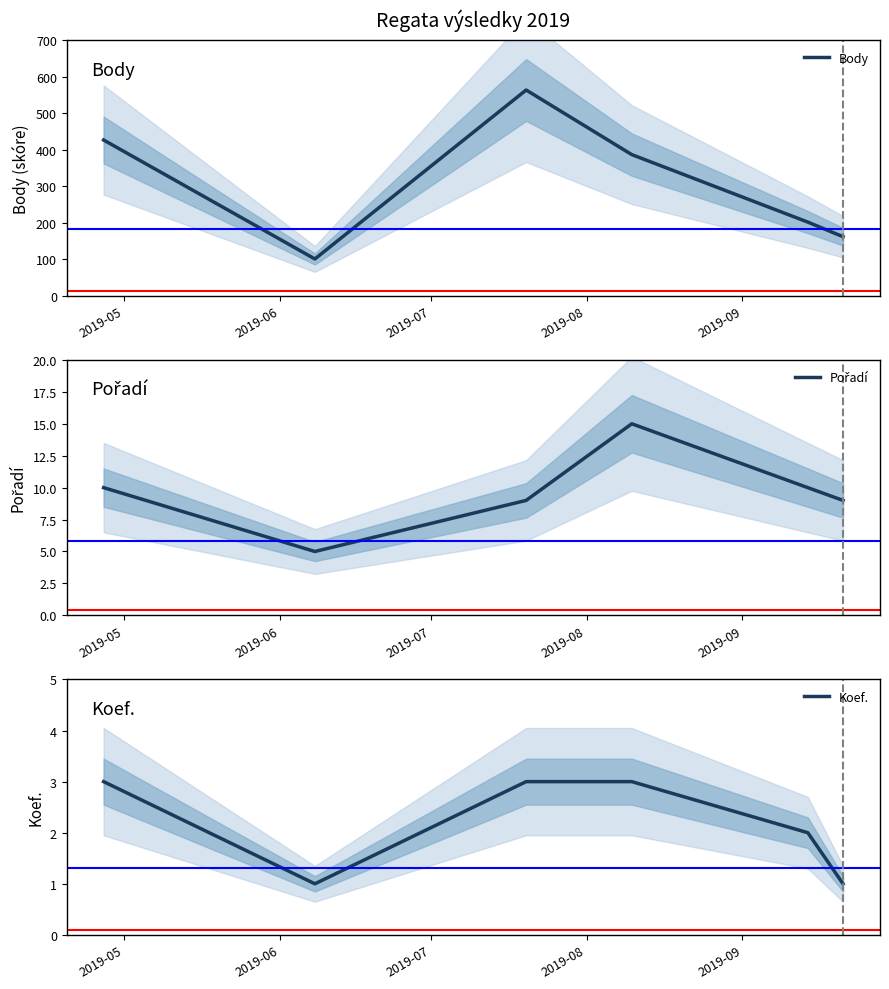

What is the maximum value shown in the chart?

564